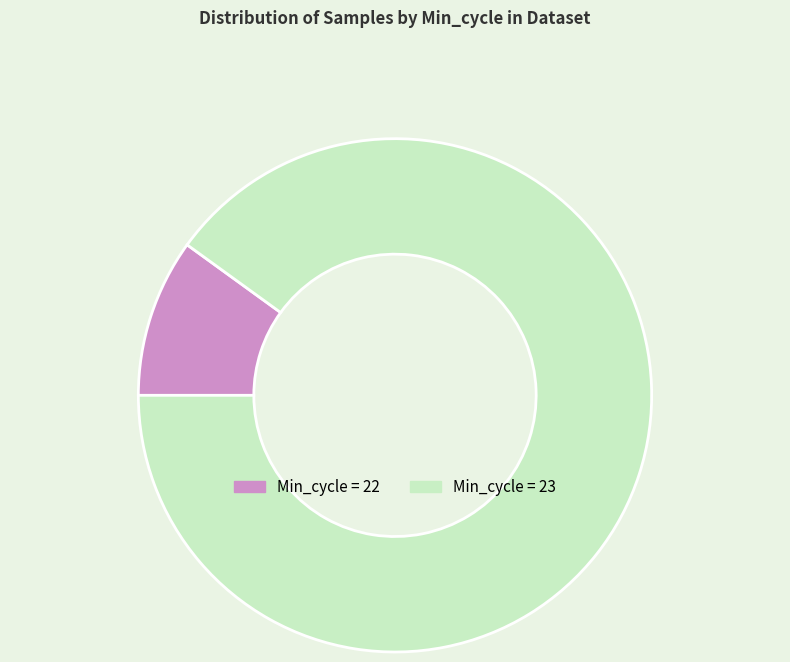

Does any single category account for the majority?

Yes